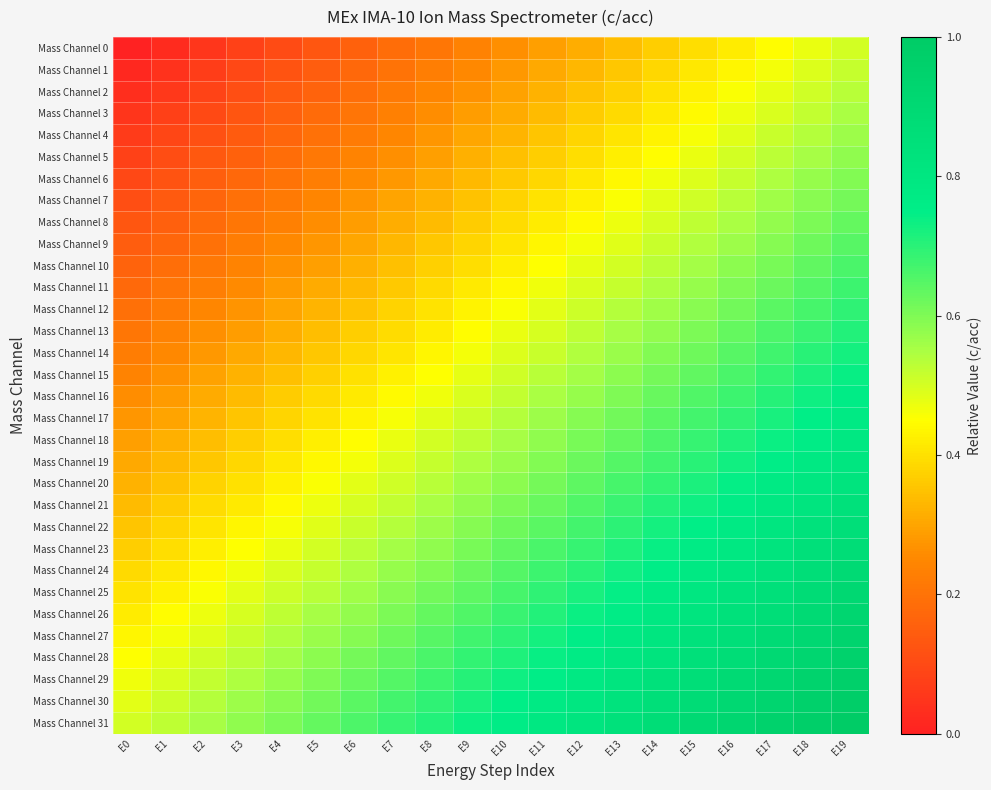

Reading right to left, extract all data points from this chart.

Mass Channel 0: E19=0.5	E18=0.5	E17=0.4	E16=0.4	E15=0.4	E14=0.4	E13=0.3	E12=0.3	E11=0.3	E10=0.3	E9=0.2	E8=0.2	E7=0.2	E6=0.2	E5=0.1	E4=0.1	E3=0.1	E2=0.1	E1=0.0	E0=0.0
Mass Channel 1: E19=0.5	E18=0.5	E17=0.5	E16=0.4	E15=0.4	E14=0.4	E13=0.4	E12=0.3	E11=0.3	E10=0.3	E9=0.3	E8=0.2	E7=0.2	E6=0.2	E5=0.1	E4=0.1	E3=0.1	E2=0.1	E1=0.0	E0=0.0
Mass Channel 2: E19=0.5	E18=0.5	E17=0.5	E16=0.5	E15=0.4	E14=0.4	E13=0.4	E12=0.3	E11=0.3	E10=0.3	E9=0.3	E8=0.2	E7=0.2	E6=0.2	E5=0.2	E4=0.1	E3=0.1	E2=0.1	E1=0.1	E0=0.0
Mass Channel 3: E19=0.5	E18=0.5	E17=0.5	E16=0.5	E15=0.4	E14=0.4	E13=0.4	E12=0.4	E11=0.3	E10=0.3	E9=0.3	E8=0.3	E7=0.2	E6=0.2	E5=0.2	E4=0.2	E3=0.1	E2=0.1	E1=0.1	E0=0.0
Mass Channel 4: E19=0.6	E18=0.5	E17=0.5	E16=0.5	E15=0.5	E14=0.4	E13=0.4	E12=0.4	E11=0.4	E10=0.3	E9=0.3	E8=0.3	E7=0.2	E6=0.2	E5=0.2	E4=0.2	E3=0.1	E2=0.1	E1=0.1	E0=0.1
Mass Channel 5: E19=0.6	E18=0.6	E17=0.5	E16=0.5	E15=0.5	E14=0.4	E13=0.4	E12=0.4	E11=0.4	E10=0.3	E9=0.3	E8=0.3	E7=0.3	E6=0.2	E5=0.2	E4=0.2	E3=0.2	E2=0.1	E1=0.1	E0=0.1
Mass Channel 6: E19=0.6	E18=0.6	E17=0.5	E16=0.5	E15=0.5	E14=0.5	E13=0.4	E12=0.4	E11=0.4	E10=0.4	E9=0.3	E8=0.3	E7=0.3	E6=0.3	E5=0.2	E4=0.2	E3=0.2	E2=0.1	E1=0.1	E0=0.1
Mass Channel 7: E19=0.6	E18=0.6	E17=0.6	E16=0.5	E15=0.5	E14=0.5	E13=0.5	E12=0.4	E11=0.4	E10=0.4	E9=0.3	E8=0.3	E7=0.3	E6=0.3	E5=0.2	E4=0.2	E3=0.2	E2=0.2	E1=0.1	E0=0.1
Mass Channel 8: E19=0.6	E18=0.6	E17=0.6	E16=0.6	E15=0.5	E14=0.5	E13=0.5	E12=0.4	E11=0.4	E10=0.4	E9=0.4	E8=0.3	E7=0.3	E6=0.3	E5=0.3	E4=0.2	E3=0.2	E2=0.2	E1=0.2	E0=0.1
Mass Channel 9: E19=0.6	E18=0.6	E17=0.6	E16=0.6	E15=0.5	E14=0.5	E13=0.5	E12=0.5	E11=0.4	E10=0.4	E9=0.4	E8=0.4	E7=0.3	E6=0.3	E5=0.3	E4=0.3	E3=0.2	E2=0.2	E1=0.2	E0=0.1
Mass Channel 10: E19=0.7	E18=0.6	E17=0.6	E16=0.6	E15=0.6	E14=0.5	E13=0.5	E12=0.5	E11=0.5	E10=0.4	E9=0.4	E8=0.4	E7=0.3	E6=0.3	E5=0.3	E4=0.3	E3=0.2	E2=0.2	E1=0.2	E0=0.2
Mass Channel 11: E19=0.7	E18=0.7	E17=0.6	E16=0.6	E15=0.6	E14=0.5	E13=0.5	E12=0.5	E11=0.5	E10=0.4	E9=0.4	E8=0.4	E7=0.4	E6=0.3	E5=0.3	E4=0.3	E3=0.3	E2=0.2	E1=0.2	E0=0.2
Mass Channel 12: E19=0.7	E18=0.7	E17=0.6	E16=0.6	E15=0.6	E14=0.6	E13=0.5	E12=0.5	E11=0.5	E10=0.5	E9=0.4	E8=0.4	E7=0.4	E6=0.4	E5=0.3	E4=0.3	E3=0.3	E2=0.2	E1=0.2	E0=0.2
Mass Channel 13: E19=0.7	E18=0.7	E17=0.7	E16=0.6	E15=0.6	E14=0.6	E13=0.6	E12=0.5	E11=0.5	E10=0.5	E9=0.4	E8=0.4	E7=0.4	E6=0.4	E5=0.3	E4=0.3	E3=0.3	E2=0.3	E1=0.2	E0=0.2
Mass Channel 14: E19=0.7	E18=0.7	E17=0.7	E16=0.6	E15=0.6	E14=0.6	E13=0.6	E12=0.5	E11=0.5	E10=0.5	E9=0.5	E8=0.4	E7=0.4	E6=0.4	E5=0.4	E4=0.3	E3=0.3	E2=0.3	E1=0.3	E0=0.2
Mass Channel 15: E19=0.7	E18=0.7	E17=0.7	E16=0.7	E15=0.6	E14=0.6	E13=0.6	E12=0.6	E11=0.5	E10=0.5	E9=0.5	E8=0.5	E7=0.4	E6=0.4	E5=0.4	E4=0.3	E3=0.3	E2=0.3	E1=0.3	E0=0.2
Mass Channel 16: E19=0.8	E18=0.7	E17=0.7	E16=0.7	E15=0.7	E14=0.6	E13=0.6	E12=0.6	E11=0.5	E10=0.5	E9=0.5	E8=0.5	E7=0.4	E6=0.4	E5=0.4	E4=0.4	E3=0.3	E2=0.3	E1=0.3	E0=0.3
Mass Channel 17: E19=0.8	E18=0.7	E17=0.7	E16=0.7	E15=0.7	E14=0.6	E13=0.6	E12=0.6	E11=0.6	E10=0.5	E9=0.5	E8=0.5	E7=0.5	E6=0.4	E5=0.4	E4=0.4	E3=0.4	E2=0.3	E1=0.3	E0=0.3
Mass Channel 18: E19=0.8	E18=0.8	E17=0.7	E16=0.7	E15=0.7	E14=0.7	E13=0.6	E12=0.6	E11=0.6	E10=0.6	E9=0.5	E8=0.5	E7=0.5	E6=0.4	E5=0.4	E4=0.4	E3=0.4	E2=0.3	E1=0.3	E0=0.3
Mass Channel 19: E19=0.8	E18=0.8	E17=0.8	E16=0.7	E15=0.7	E14=0.7	E13=0.6	E12=0.6	E11=0.6	E10=0.6	E9=0.5	E8=0.5	E7=0.5	E6=0.5	E5=0.4	E4=0.4	E3=0.4	E2=0.4	E1=0.3	E0=0.3
Mass Channel 20: E19=0.8	E18=0.8	E17=0.8	E16=0.7	E15=0.7	E14=0.7	E13=0.7	E12=0.6	E11=0.6	E10=0.6	E9=0.6	E8=0.5	E7=0.5	E6=0.5	E5=0.5	E4=0.4	E3=0.4	E2=0.4	E1=0.3	E0=0.3
Mass Channel 21: E19=0.8	E18=0.8	E17=0.8	E16=0.8	E15=0.7	E14=0.7	E13=0.7	E12=0.7	E11=0.6	E10=0.6	E9=0.6	E8=0.5	E7=0.5	E6=0.5	E5=0.5	E4=0.4	E3=0.4	E2=0.4	E1=0.4	E0=0.3
Mass Channel 22: E19=0.9	E18=0.8	E17=0.8	E16=0.8	E15=0.7	E14=0.7	E13=0.7	E12=0.7	E11=0.6	E10=0.6	E9=0.6	E8=0.6	E7=0.5	E6=0.5	E5=0.5	E4=0.5	E3=0.4	E2=0.4	E1=0.4	E0=0.4
Mass Channel 23: E19=0.9	E18=0.8	E17=0.8	E16=0.8	E15=0.8	E14=0.7	E13=0.7	E12=0.7	E11=0.7	E10=0.6	E9=0.6	E8=0.6	E7=0.6	E6=0.5	E5=0.5	E4=0.5	E3=0.4	E2=0.4	E1=0.4	E0=0.4
Mass Channel 24: E19=0.9	E18=0.9	E17=0.8	E16=0.8	E15=0.8	E14=0.8	E13=0.7	E12=0.7	E11=0.7	E10=0.7	E9=0.6	E8=0.6	E7=0.6	E6=0.5	E5=0.5	E4=0.5	E3=0.5	E2=0.4	E1=0.4	E0=0.4
Mass Channel 25: E19=0.9	E18=0.9	E17=0.9	E16=0.8	E15=0.8	E14=0.8	E13=0.7	E12=0.7	E11=0.7	E10=0.7	E9=0.6	E8=0.6	E7=0.6	E6=0.6	E5=0.5	E4=0.5	E3=0.5	E2=0.5	E1=0.4	E0=0.4
Mass Channel 26: E19=0.9	E18=0.9	E17=0.9	E16=0.8	E15=0.8	E14=0.8	E13=0.8	E12=0.7	E11=0.7	E10=0.7	E9=0.7	E8=0.6	E7=0.6	E6=0.6	E5=0.6	E4=0.5	E3=0.5	E2=0.5	E1=0.4	E0=0.4
Mass Channel 27: E19=0.9	E18=0.9	E17=0.9	E16=0.9	E15=0.8	E14=0.8	E13=0.8	E12=0.8	E11=0.7	E10=0.7	E9=0.7	E8=0.6	E7=0.6	E6=0.6	E5=0.6	E4=0.5	E3=0.5	E2=0.5	E1=0.5	E0=0.4
Mass Channel 28: E19=1.0	E18=0.9	E17=0.9	E16=0.9	E15=0.8	E14=0.8	E13=0.8	E12=0.8	E11=0.7	E10=0.7	E9=0.7	E8=0.7	E7=0.6	E6=0.6	E5=0.6	E4=0.6	E3=0.5	E2=0.5	E1=0.5	E0=0.5
Mass Channel 29: E19=1.0	E18=0.9	E17=0.9	E16=0.9	E15=0.9	E14=0.8	E13=0.8	E12=0.8	E11=0.8	E10=0.7	E9=0.7	E8=0.7	E7=0.7	E6=0.6	E5=0.6	E4=0.6	E3=0.5	E2=0.5	E1=0.5	E0=0.5
Mass Channel 30: E19=1.0	E18=1.0	E17=0.9	E16=0.9	E15=0.9	E14=0.9	E13=0.8	E12=0.8	E11=0.8	E10=0.7	E9=0.7	E8=0.7	E7=0.7	E6=0.6	E5=0.6	E4=0.6	E3=0.6	E2=0.5	E1=0.5	E0=0.5
Mass Channel 31: E19=1.0	E18=1.0	E17=0.9	E16=0.9	E15=0.9	E14=0.9	E13=0.8	E12=0.8	E11=0.8	E10=0.8	E9=0.7	E8=0.7	E7=0.7	E6=0.7	E5=0.6	E4=0.6	E3=0.6	E2=0.6	E1=0.5	E0=0.5